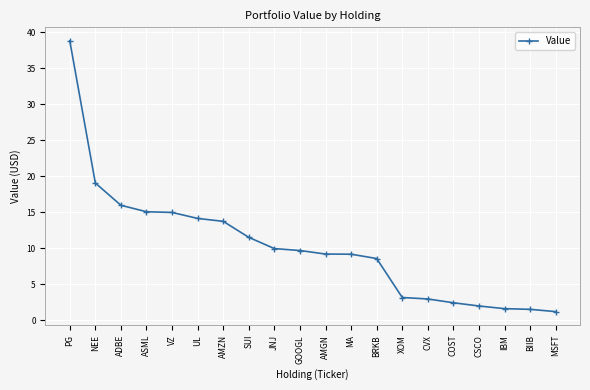

At which label does the data first exceed 9?

PG